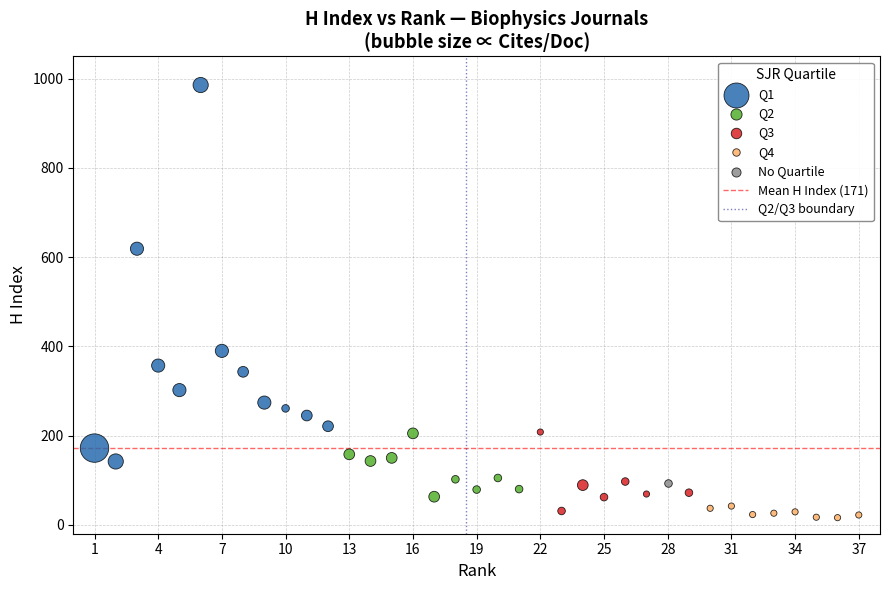

Which series reaches the minimum Y coordinate?

Q4